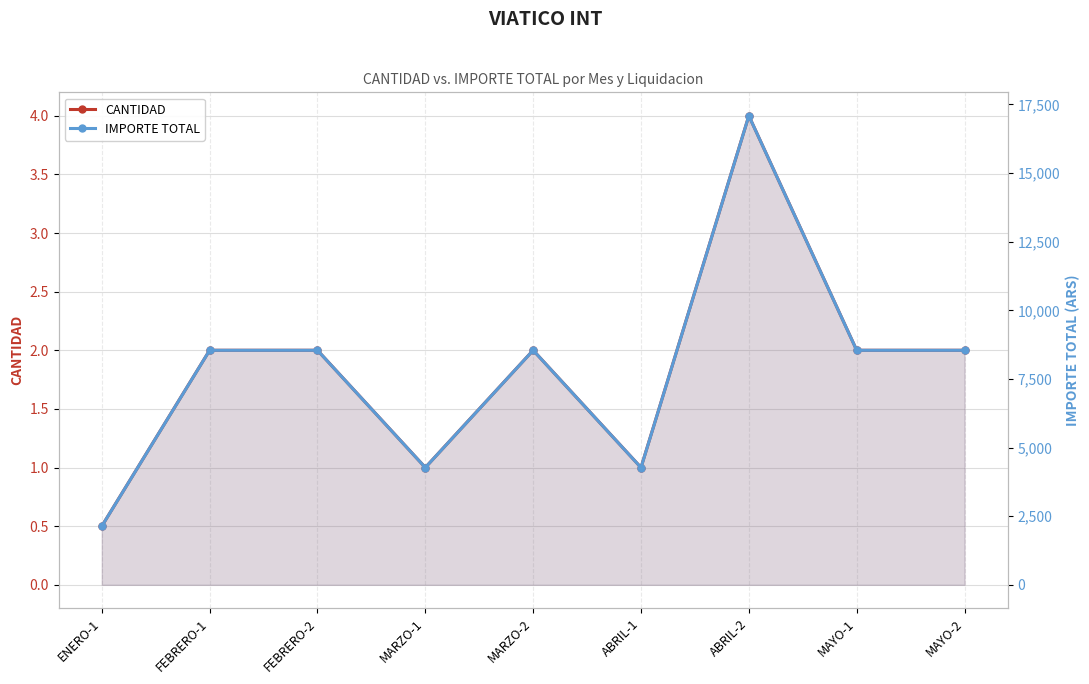

How many lines are shown in the chart?

2